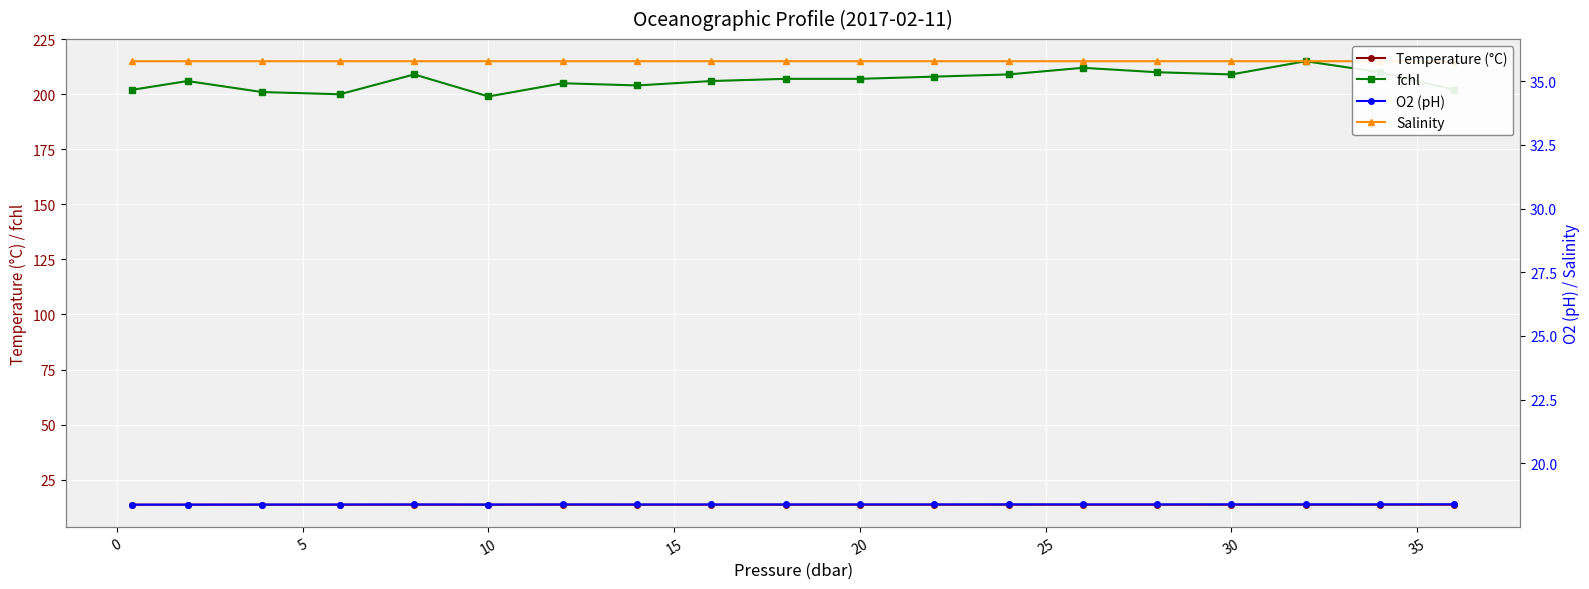

How many distinct data groups are displayed?

4